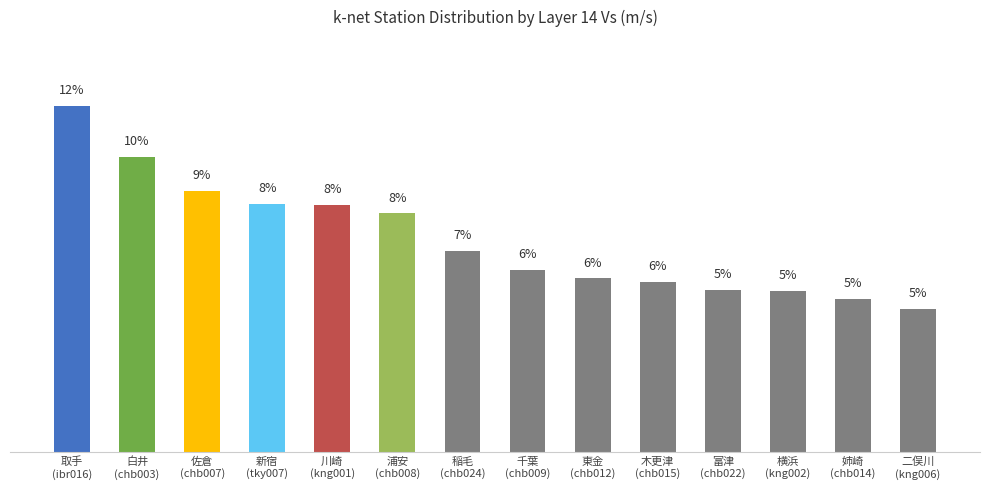

What value does the data have at 白井
(chb003)?

9.9